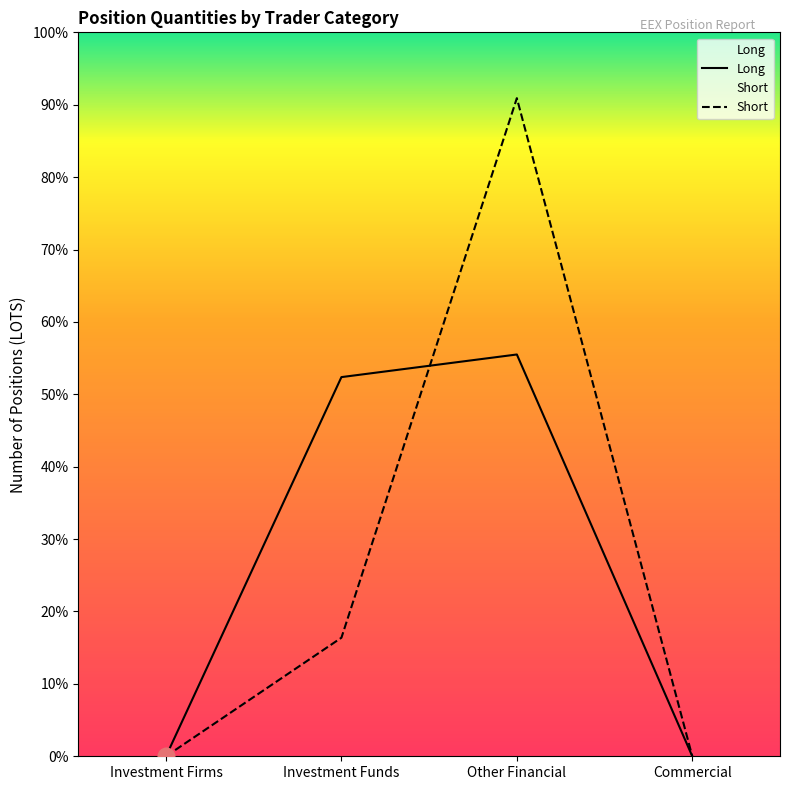

At how many categories does at least one series exceed 7455?

2